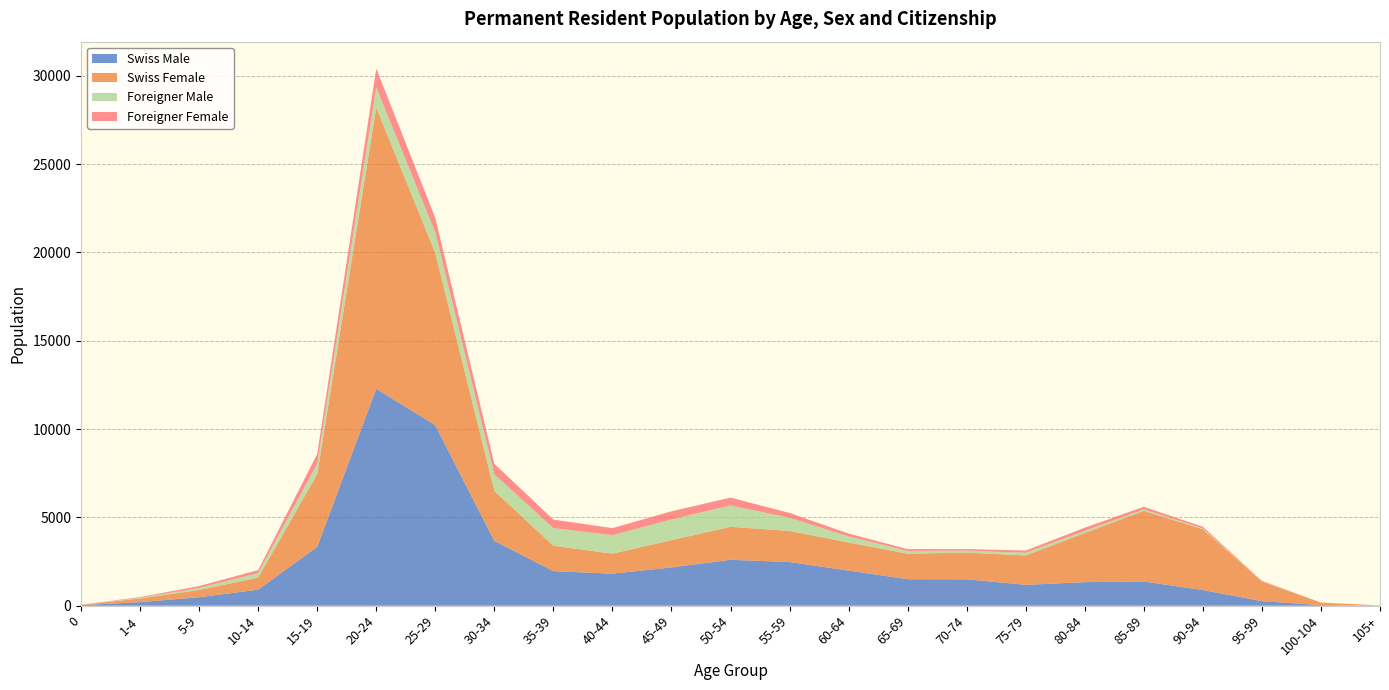

Reading left to right, transcribe all the data shown in this chart.

Swiss Male: 30	204	482	911	3332	12283	10216	3668	1960	1815	2169	2601	2474	1989	1503	1496	1182	1336	1373	888	260	34	2
Swiss Female: 25	208	410	680	4116	15919	9751	2832	1435	1132	1543	1868	1761	1588	1444	1509	1666	2785	3999	3443	1114	140	15
Foreigner Male: 4	41	113	255	590	1145	1166	935	1001	1047	1171	1206	744	344	152	114	148	116	86	43	10	2	0
Foreigner Female: 3	37	108	173	552	1063	823	600	481	399	462	447	273	165	106	90	129	182	144	97	27	6	0